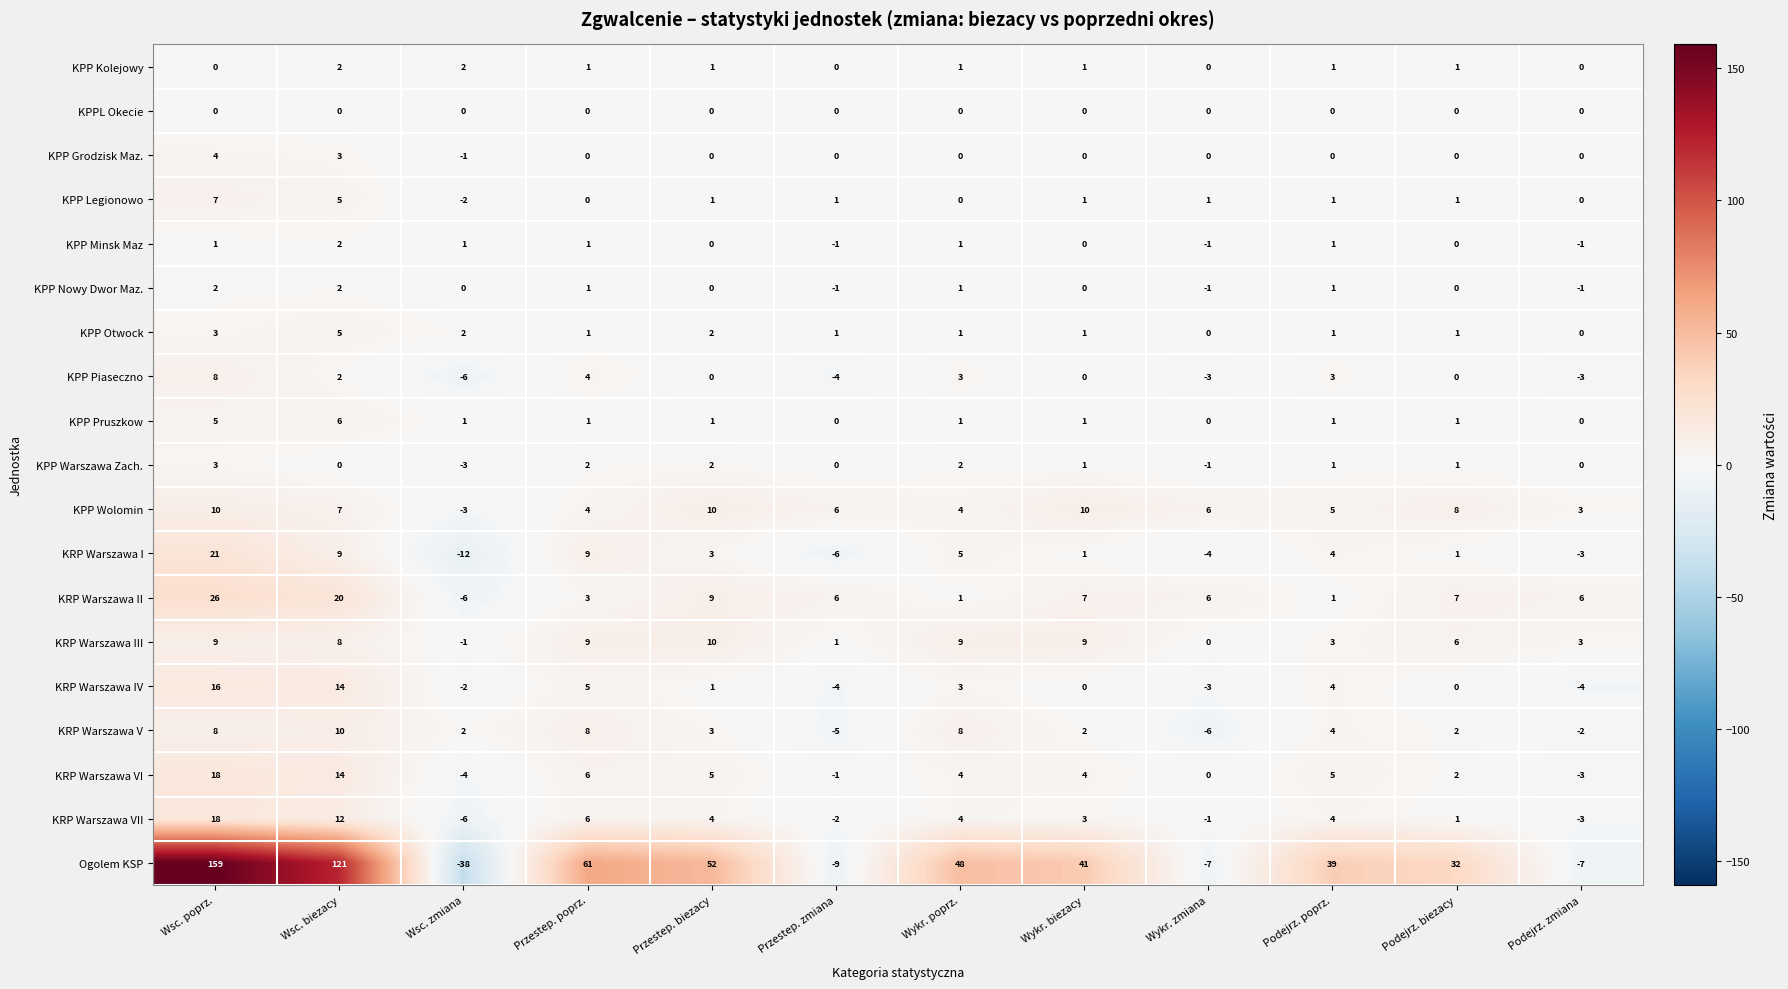

How many values in KRP Warszawa VII are below zero?

4